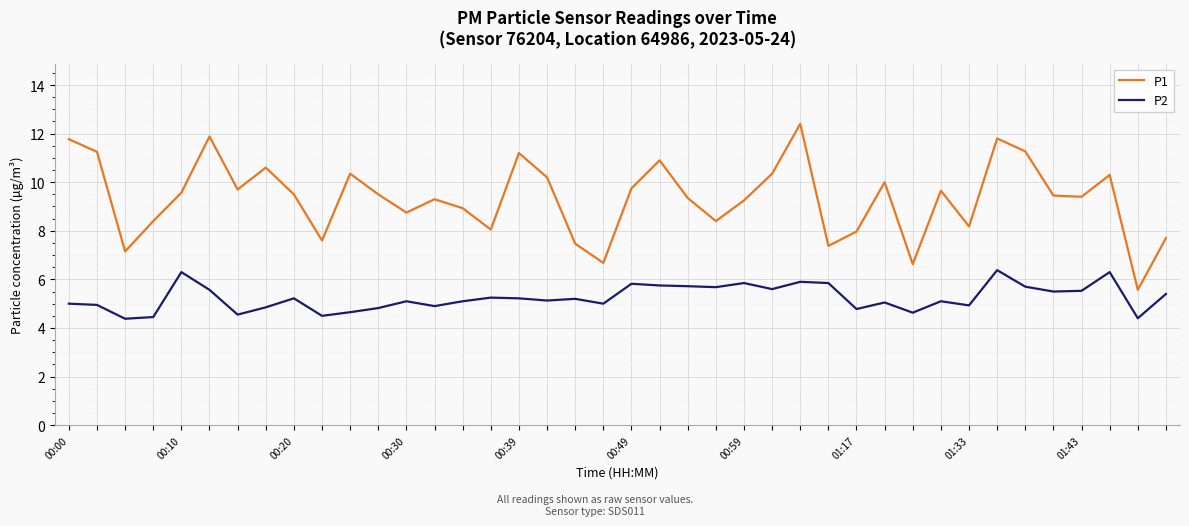

What is the difference between the maximum and minimum values in the P1 series?

6.8